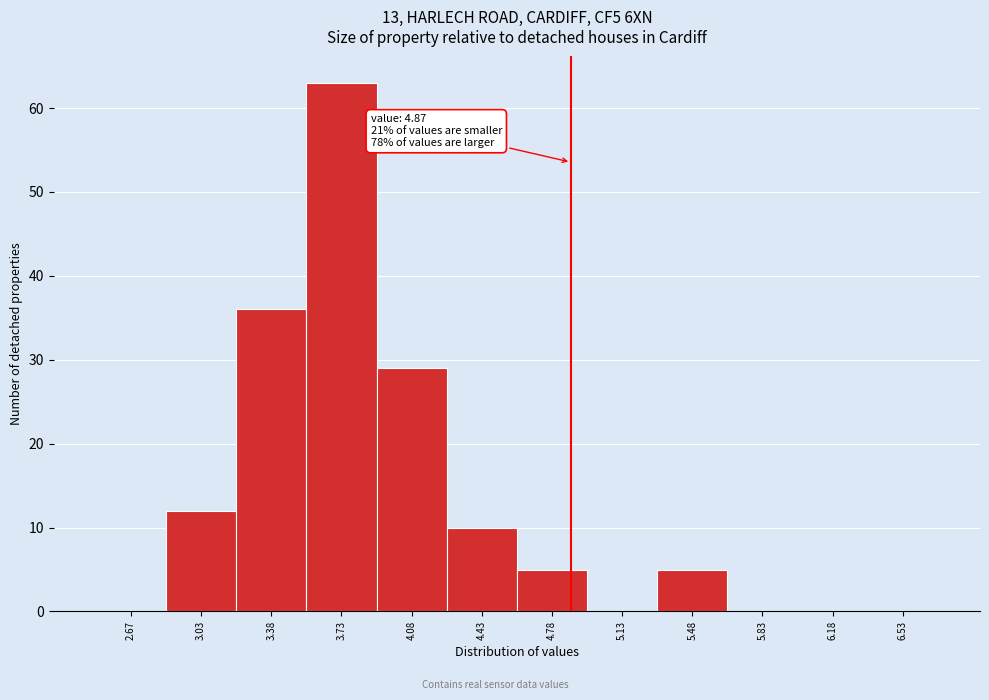

Over which range of the x-axis is the bar tallest?

3.55 to 3.90